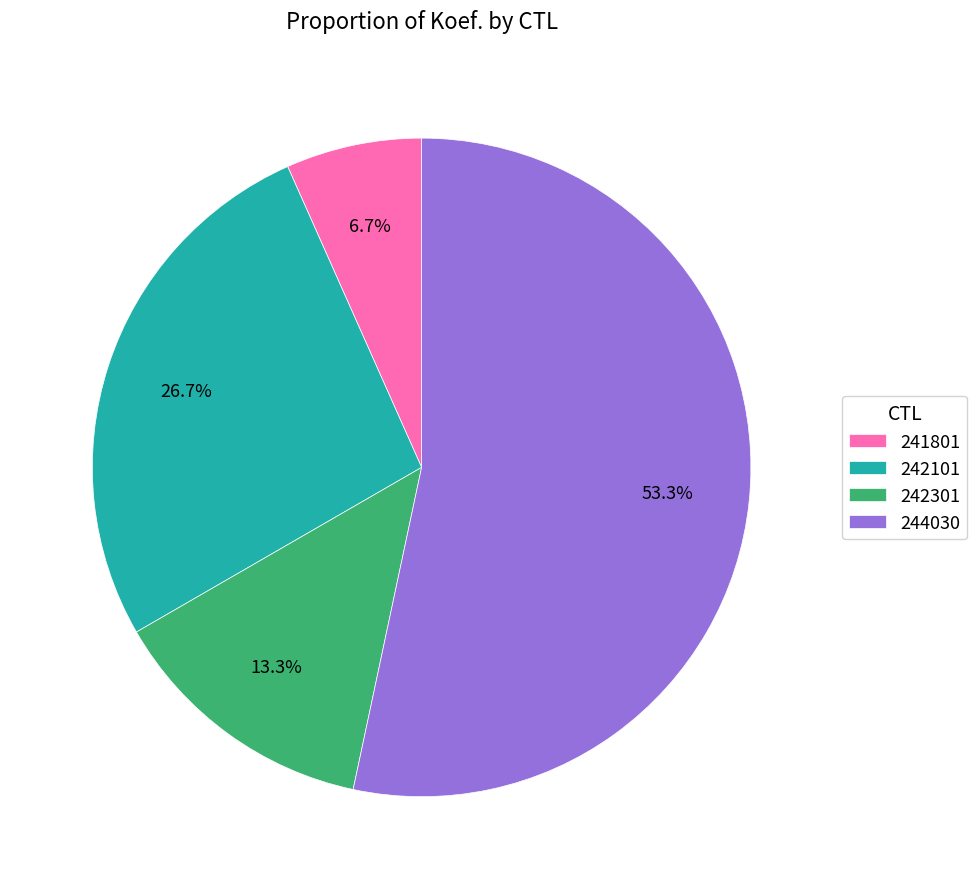

To the nearest percent, what is the combined percentage of 244030 and 241801?

60%